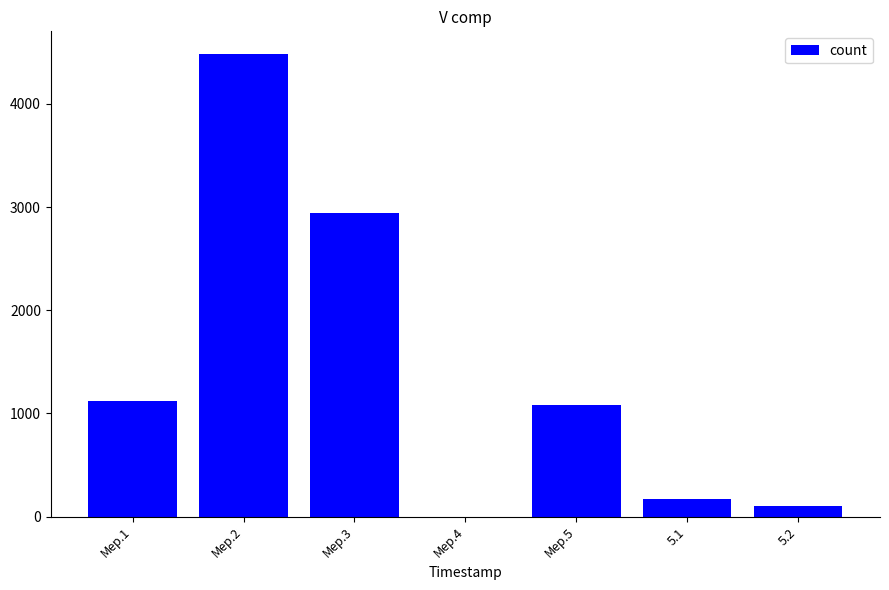

Where is the data nearest to the value 2239?

Мер.3